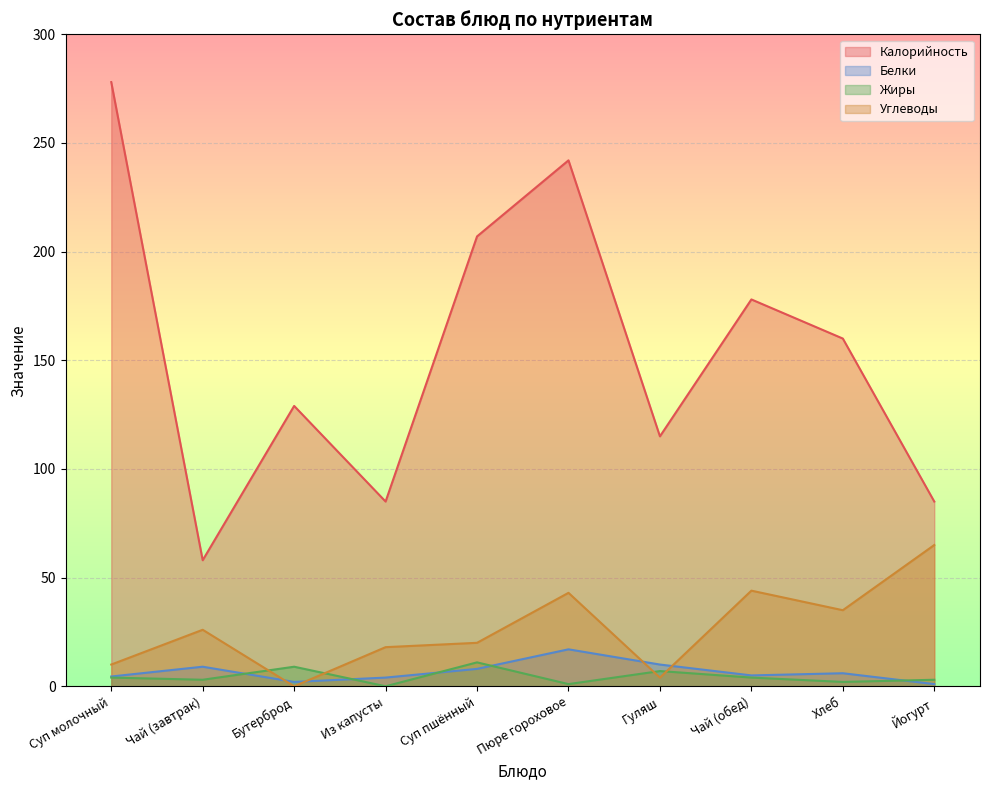

True or false: Углеводы and Жиры cross at least once.

True